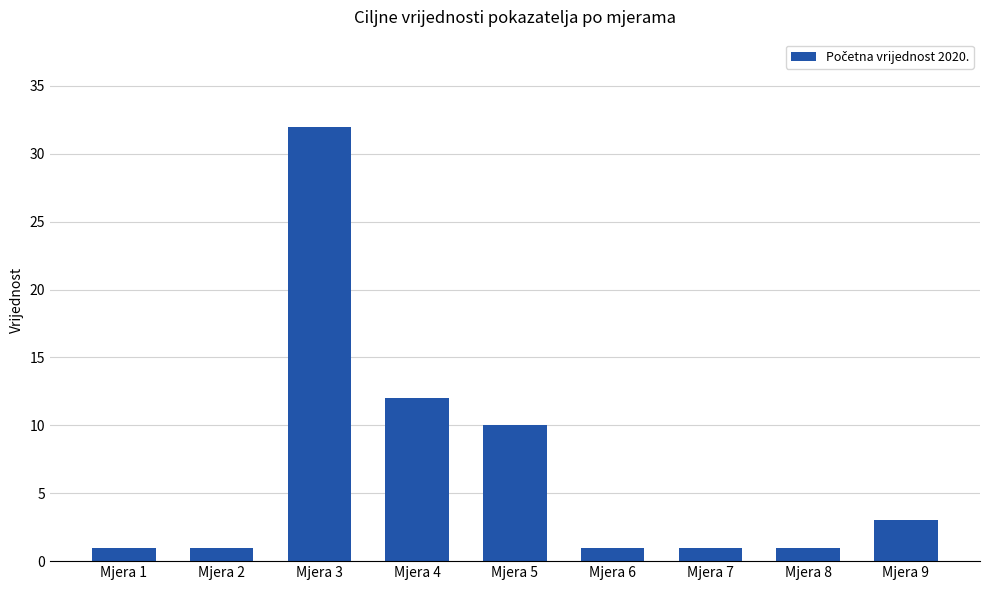

What is the greatest value displayed?

32